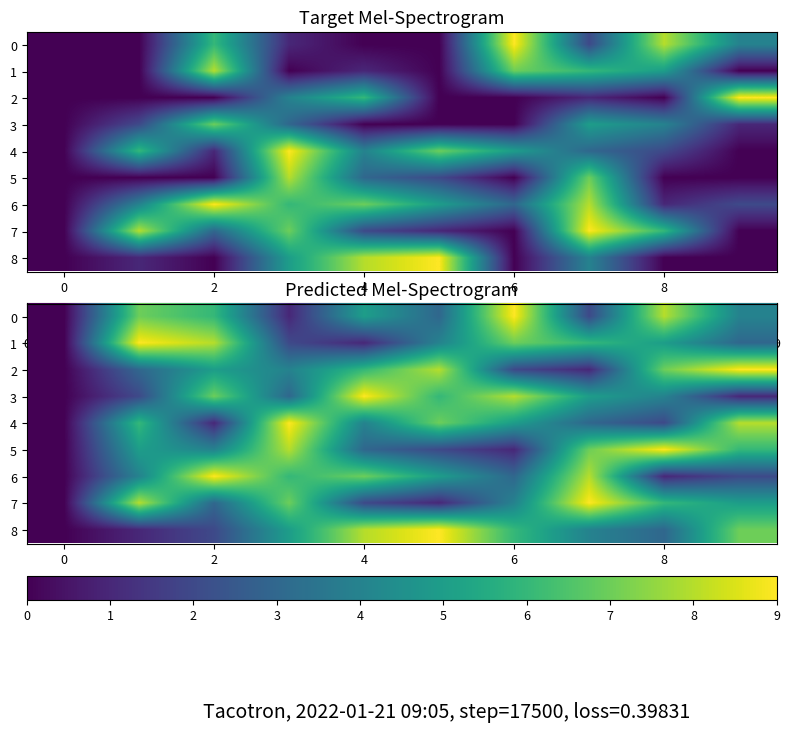

Rank the series at 4 from highest to lowest value.

3, 8, 6, 2, 0, 4, 5, 7, 1